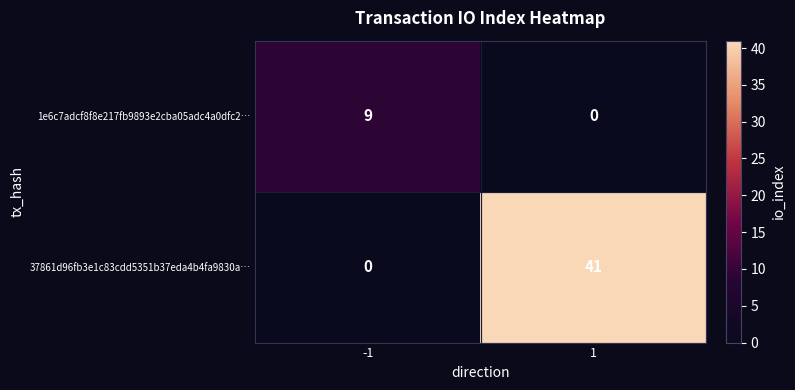

What is the sum of the 37861d96fb3e1c83cdd5351b37eda4b4fa9830a… values at 1 and -1?

41